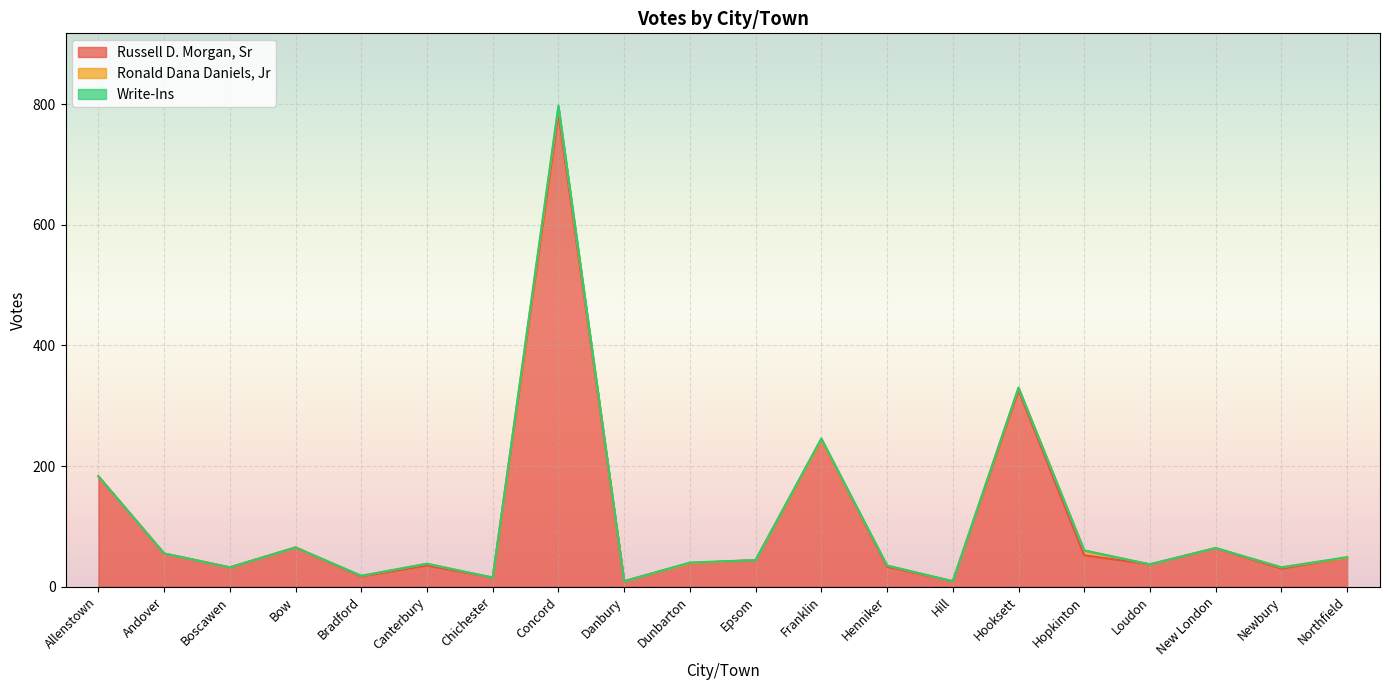

What is the maximum value for Write-Ins?

3